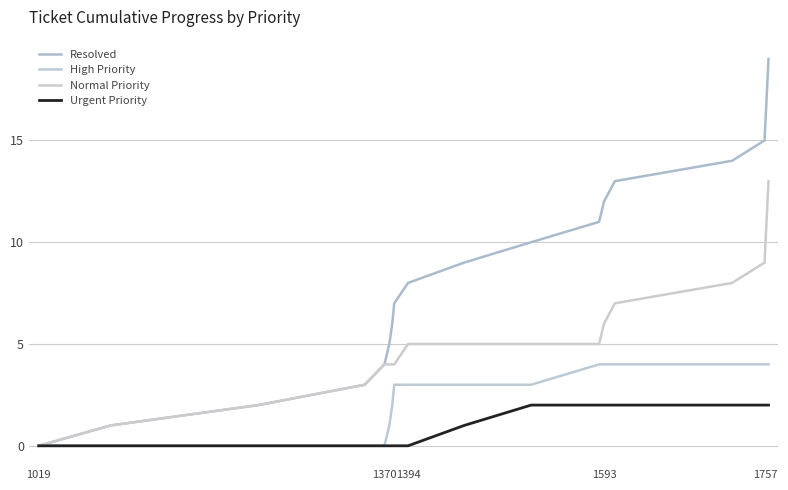

Does the chart have visible grid lines?

Yes